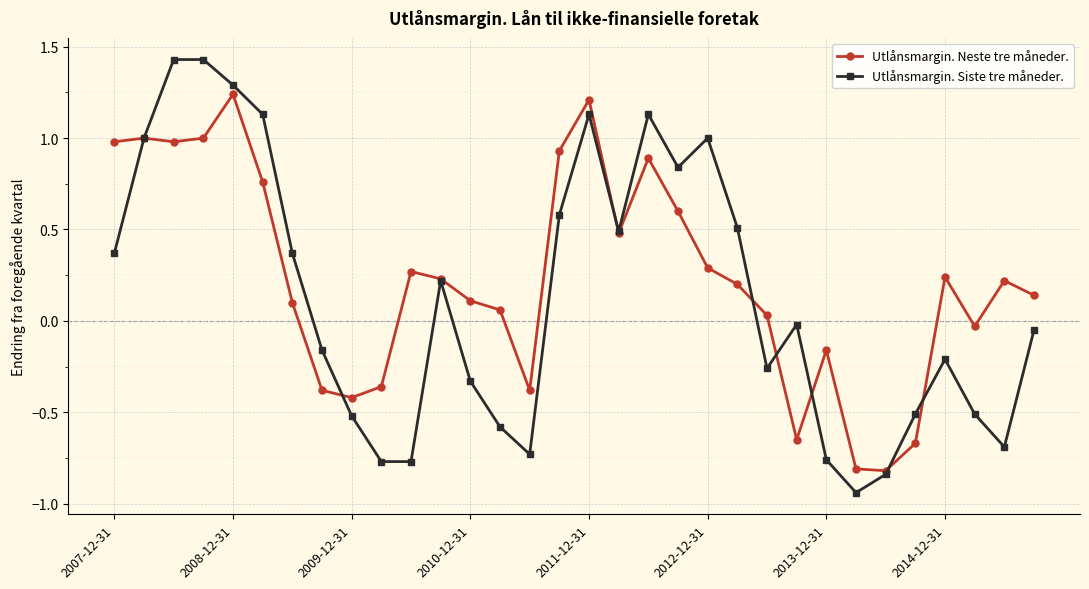

Which series has the largest range (max minus min)?

Utlånsmargin. Siste tre måneder.